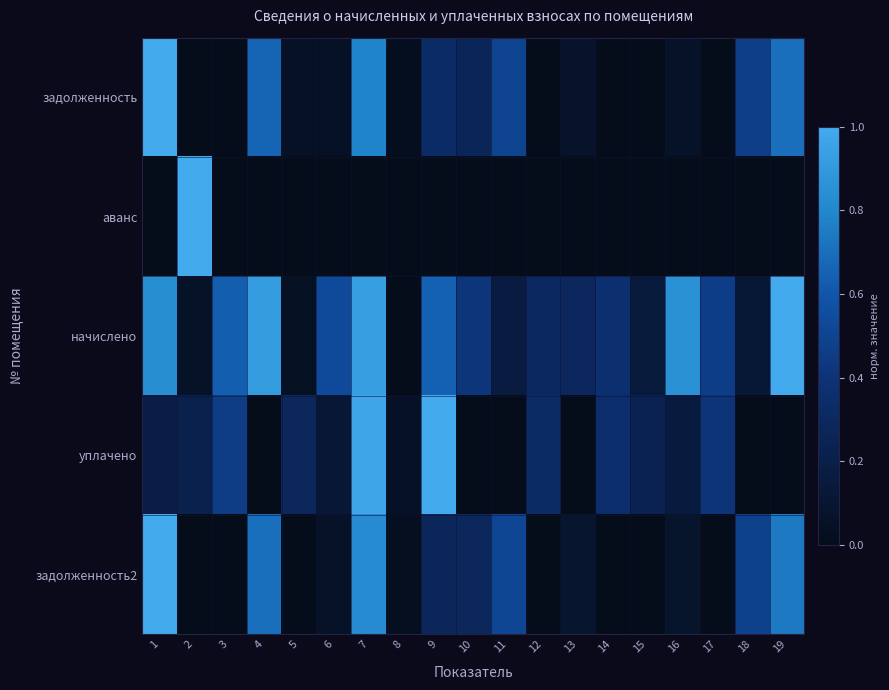

Reading left to right, extract all data points from this chart.

задолженность: 1=1.0	2=0.0	3=0.0	4=0.7	5=0.1	6=0.0	7=0.8	8=0.0	9=0.3	10=0.3	11=0.5	12=0.0	13=0.1	14=0.0	15=0.0	16=0.1	17=0.0	18=0.5	19=0.7
аванс: 1=0.0	2=1.0	3=0.0	4=0.0	5=0.0	6=0.0	7=0.0	8=0.0	9=0.0	10=0.0	11=0.0	12=0.0	13=0.0	14=0.0	15=0.0	16=0.0	17=0.0	18=0.0	19=0.0
начислено: 1=0.8	2=0.1	3=0.6	4=0.9	5=0.0	6=0.5	7=0.9	8=0.0	9=0.6	10=0.4	11=0.2	12=0.3	13=0.3	14=0.4	15=0.1	16=0.9	17=0.5	18=0.1	19=1.0
уплачено: 1=0.2	2=0.2	3=0.5	4=0.0	5=0.3	6=0.1	7=1.0	8=0.1	9=1.0	10=0.0	11=0.0	12=0.3	13=0.0	14=0.3	15=0.2	16=0.1	17=0.4	18=0.0	19=0.0
задолженность2: 1=1.0	2=0.0	3=0.0	4=0.7	5=0.0	6=0.1	7=0.8	8=0.0	9=0.3	10=0.3	11=0.5	12=0.0	13=0.1	14=0.0	15=0.0	16=0.1	17=0.0	18=0.5	19=0.7